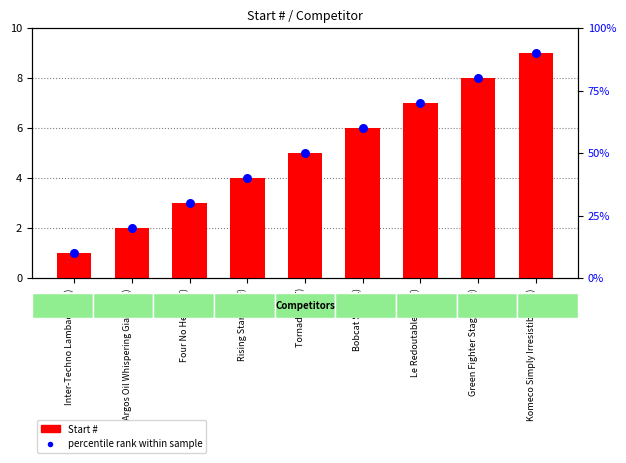

Which series has the largest total across all categories?

Start #